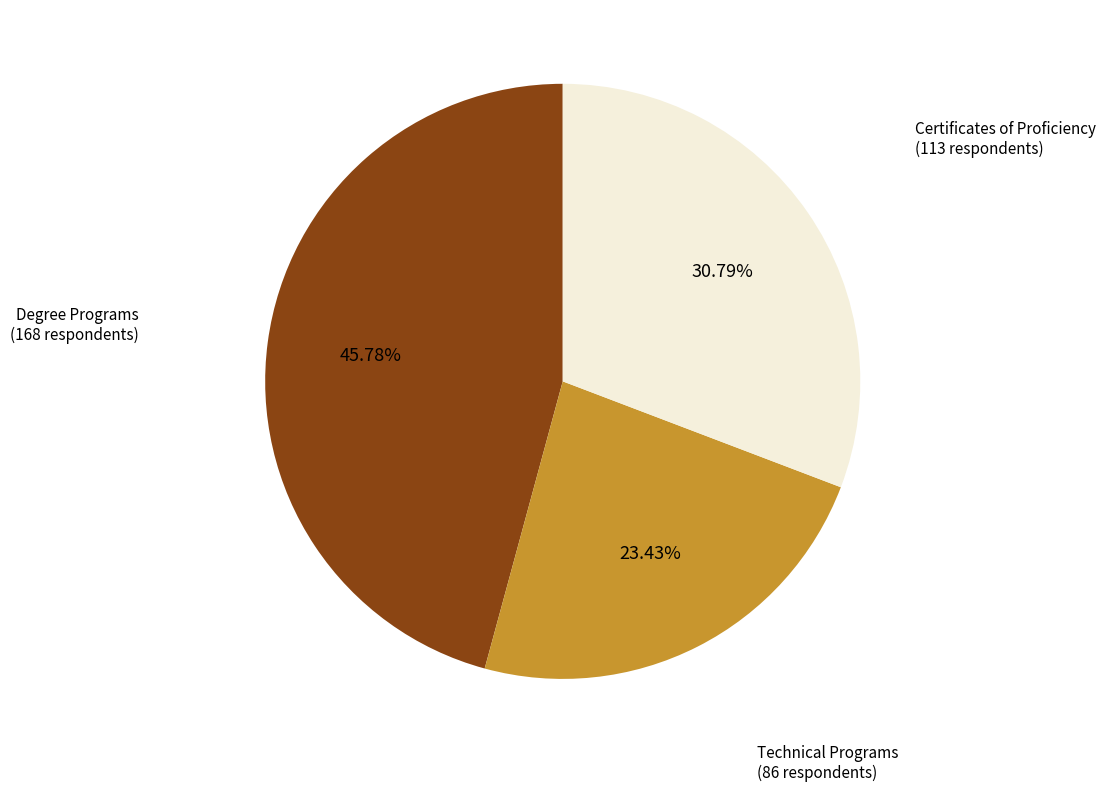

Is there a majority slice in this chart?

No